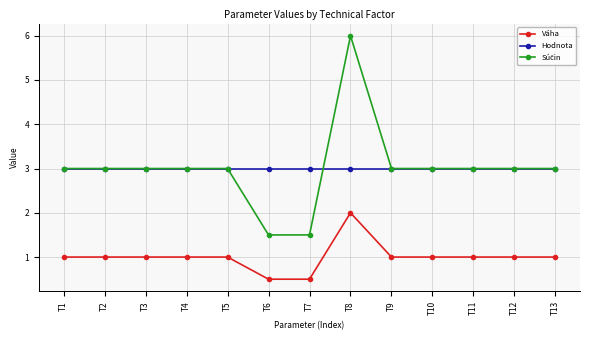

At which category is the sum across all series the highest?

T8